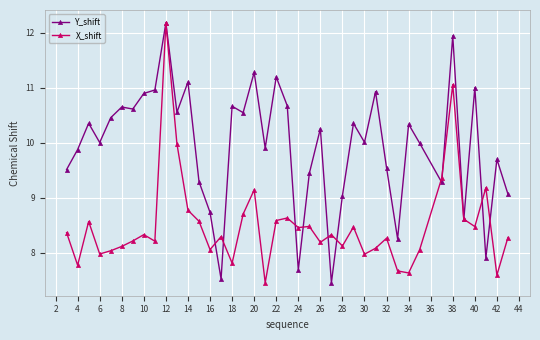

What is the smallest value displayed?

7.5